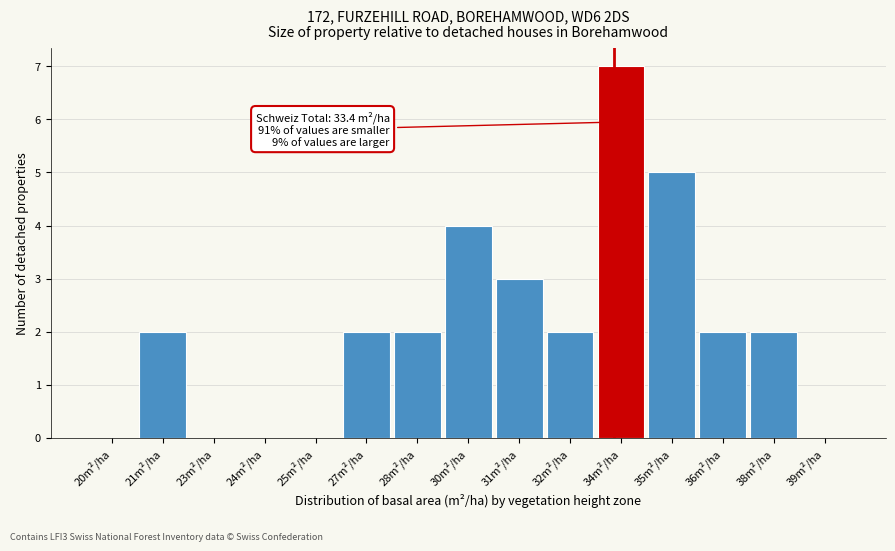

Reading left to right, transcribe all the data shown in this chart.

20m²/ha=0	21m²/ha=2	23m²/ha=0	24m²/ha=0	25m²/ha=0	27m²/ha=2	28m²/ha=2	30m²/ha=4	31m²/ha=3	32m²/ha=2	34m²/ha=7	35m²/ha=5	36m²/ha=2	38m²/ha=2	39m²/ha=0